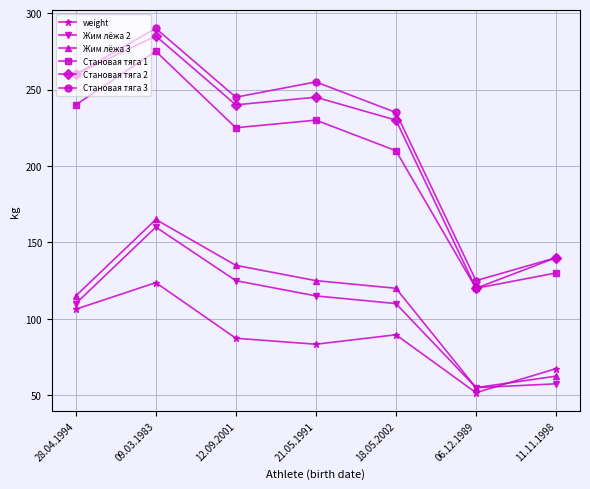

At how many categories does at least one series exceed 119?

7